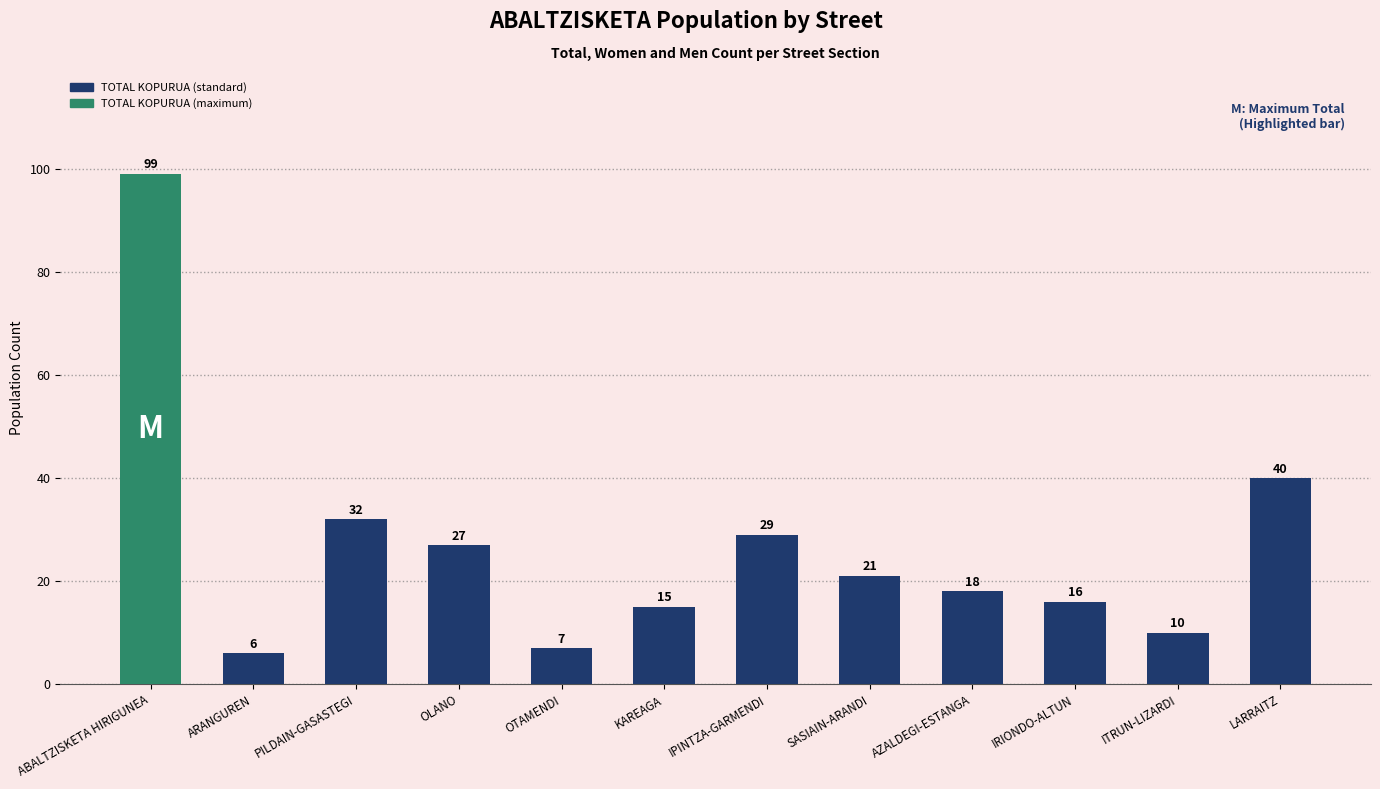

What is the maximum value shown in the chart?

99